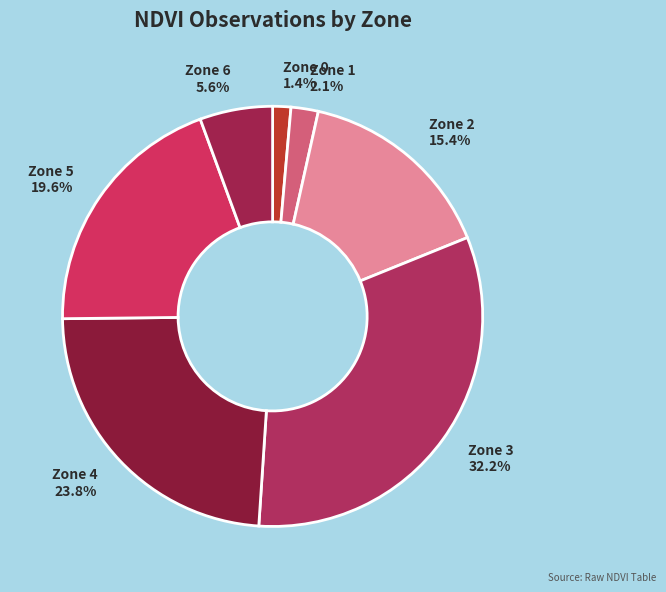

Is the sum of Zone 3 and Zone 0 greater than half?

No